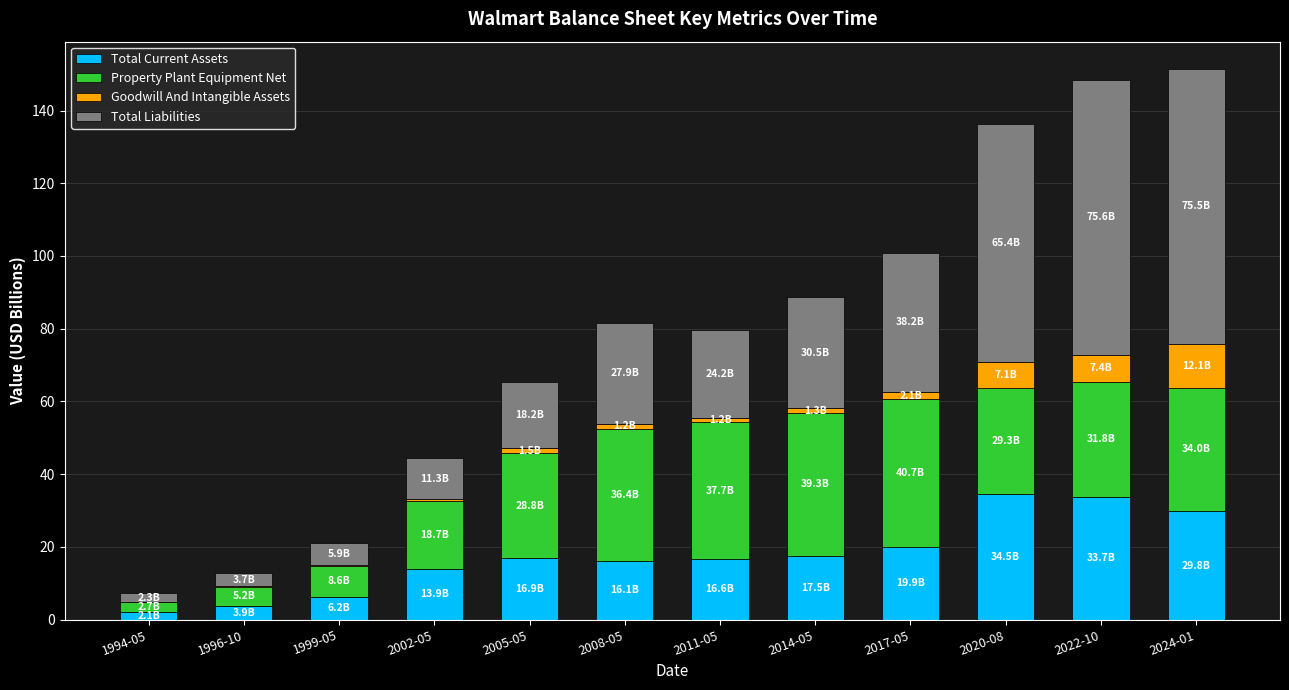

The Total Current Assets series shows 2.1 at 1994-05. True or false?

True